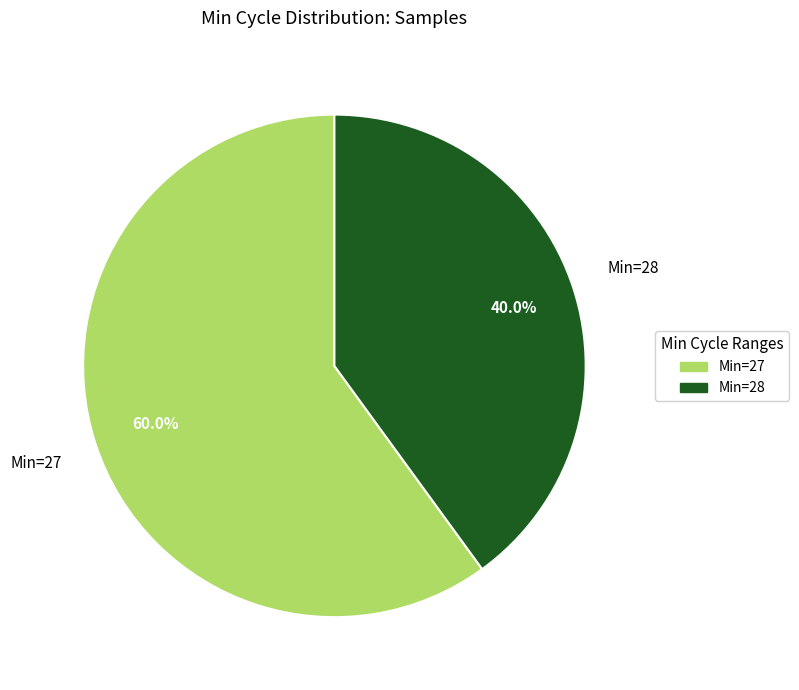

What is the ratio of the value at Min=27 to the value at Min=28?

1.5